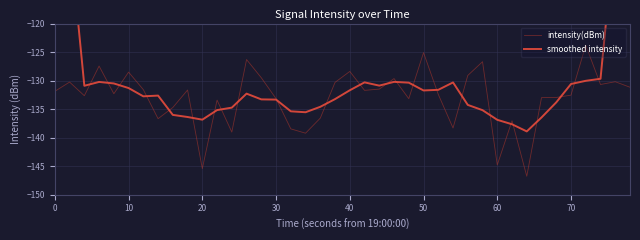

Which series has the widest spread of values?

smoothed intensity